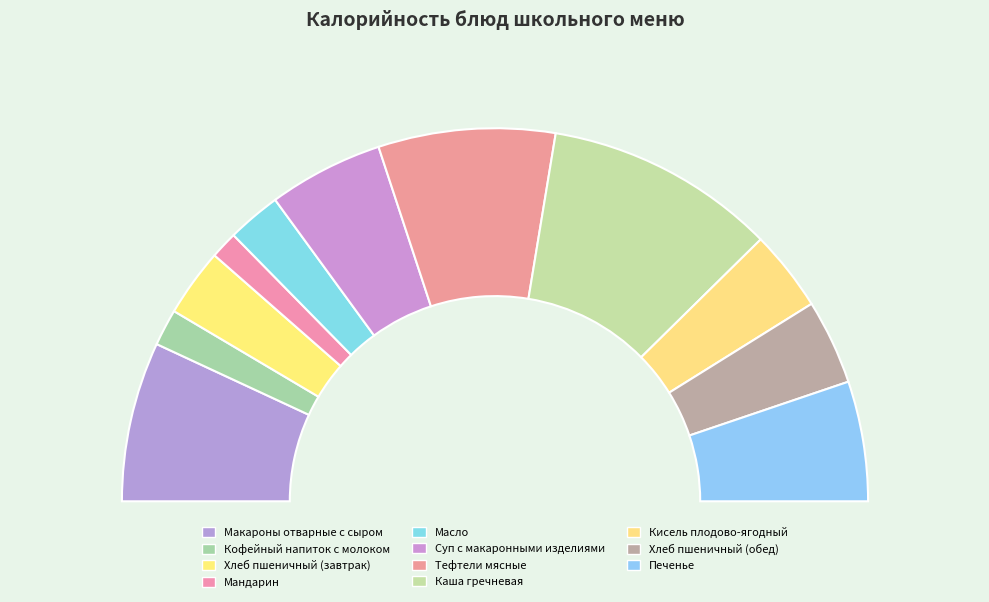

Does any single category account for the majority?

No